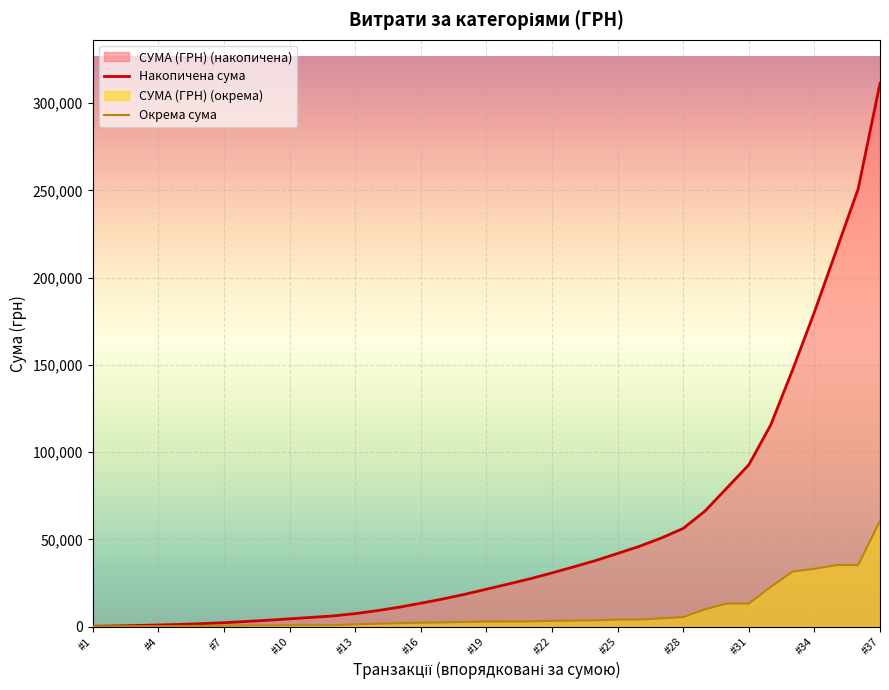

What is the sum of all Накопичена сума values?

1936924.4